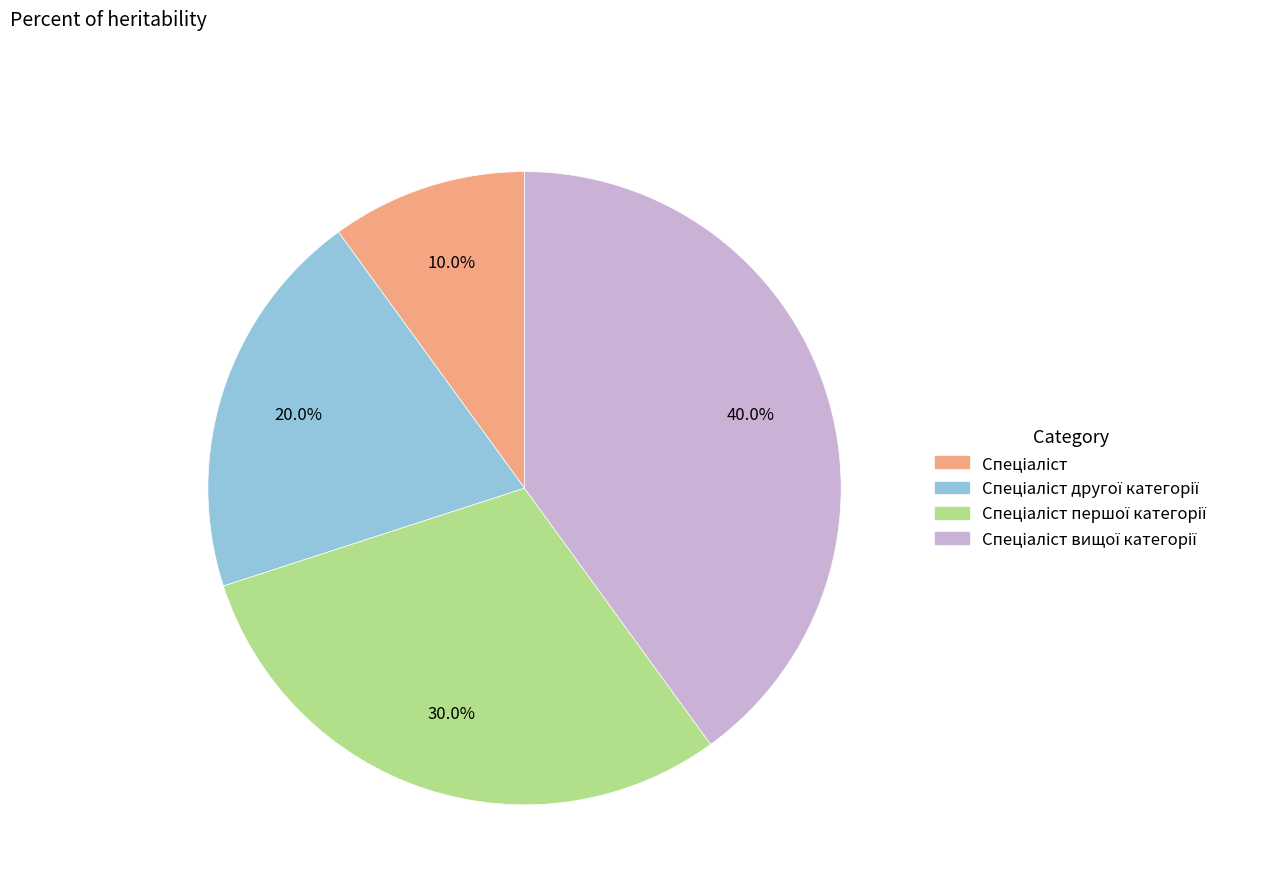

Does any single category account for the majority?

No